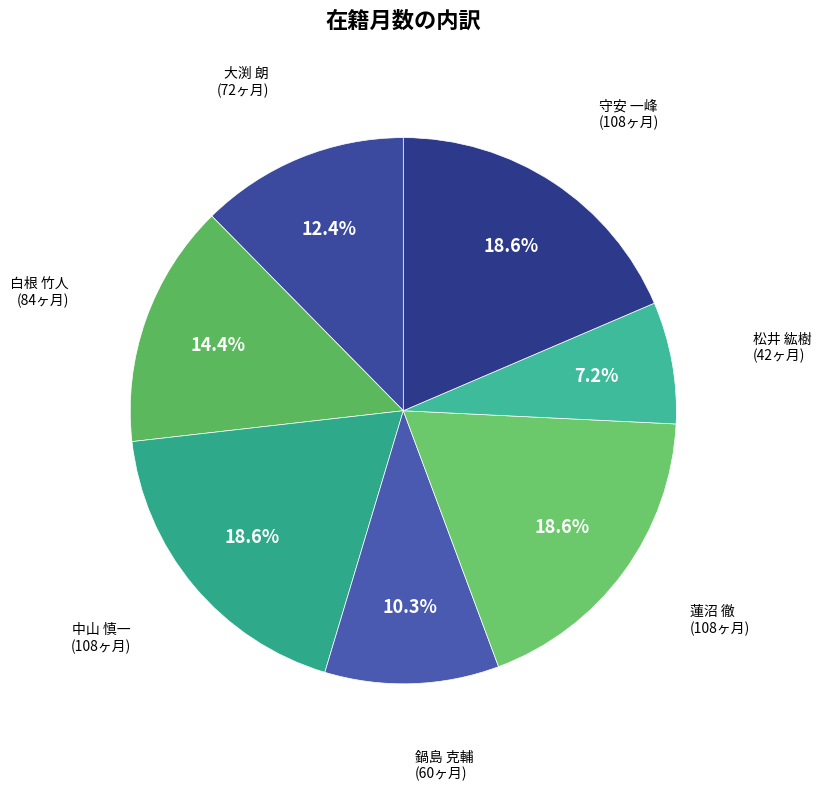

To the nearest percent, what is the average slice percentage?

14%